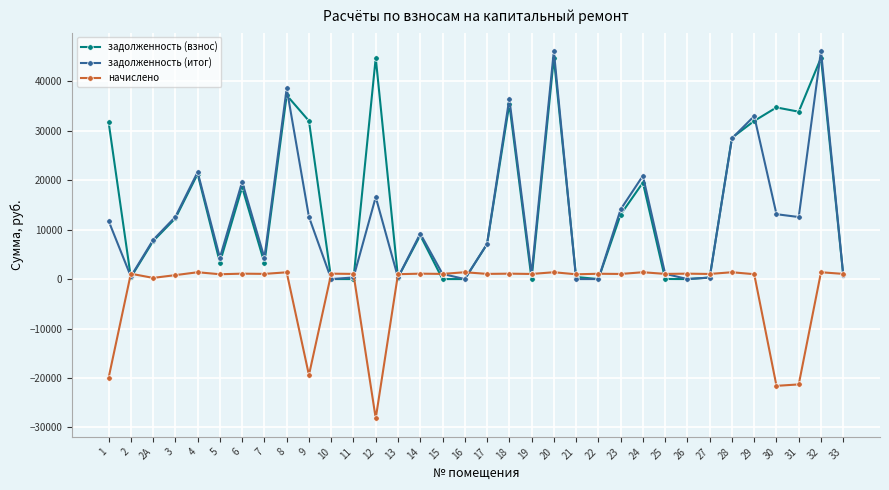

List the series in order of their overall mean, highest first.

задолженность (взнос), задолженность (итог), начислено